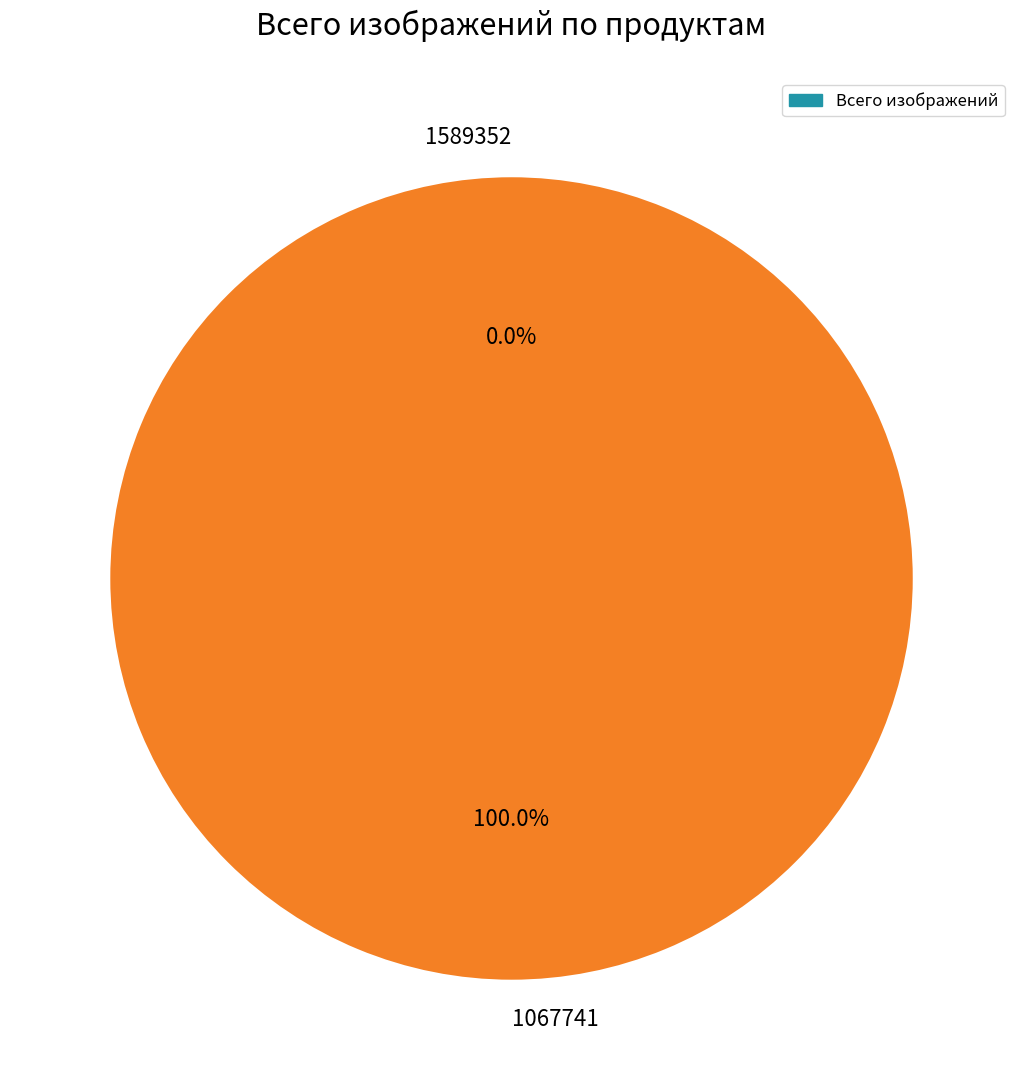

Is it true that 1589352 is 0% of the pie?

True